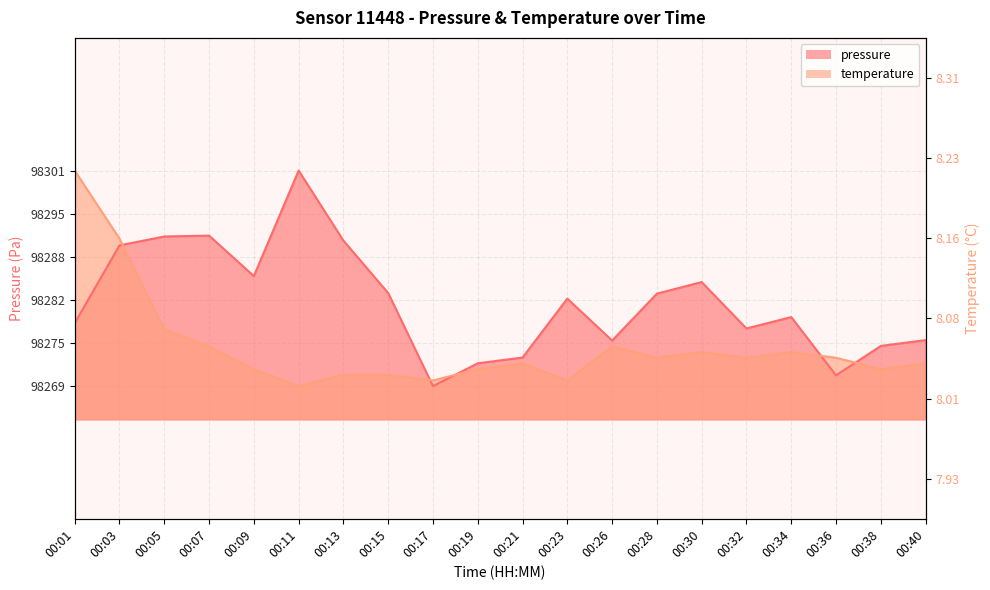

Which series changed the most between 00:13 and 00:17?

pressure